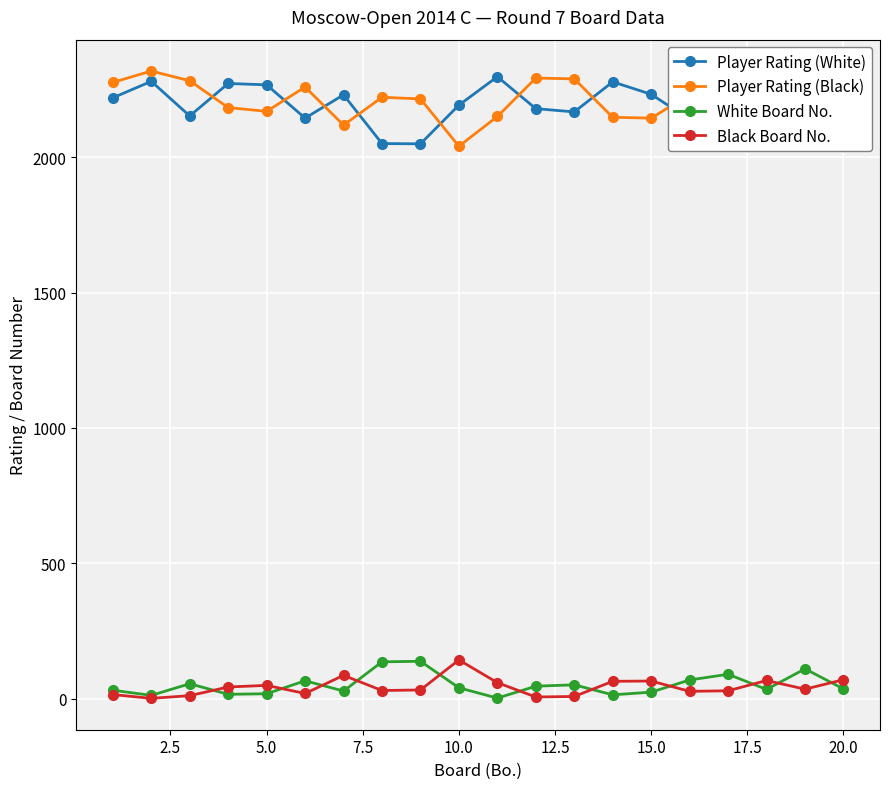

At how many categories does at least one series exceed 445?

20